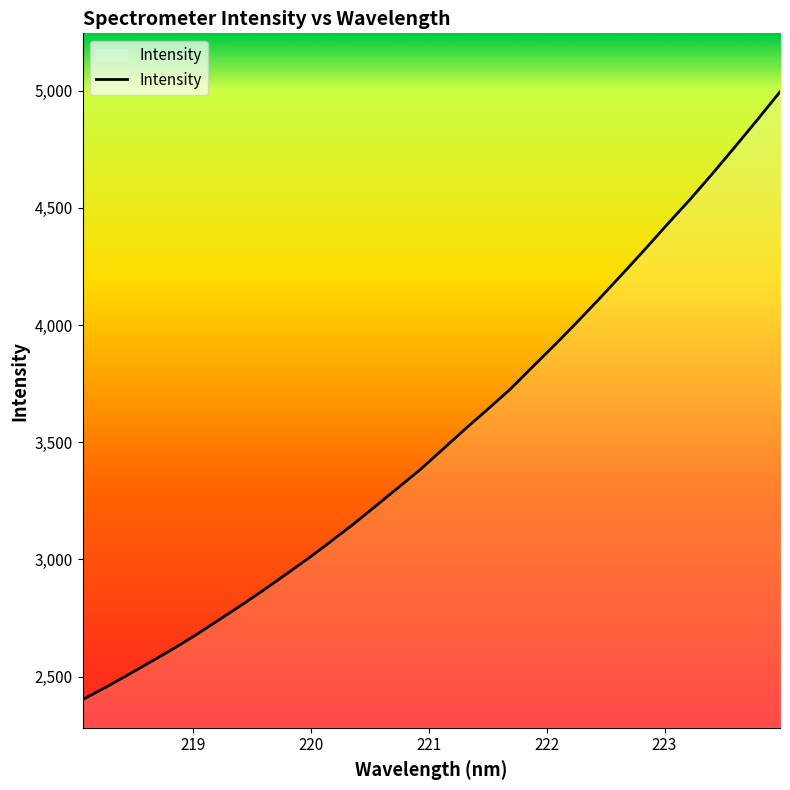

What is the smallest value displayed?

2402.1